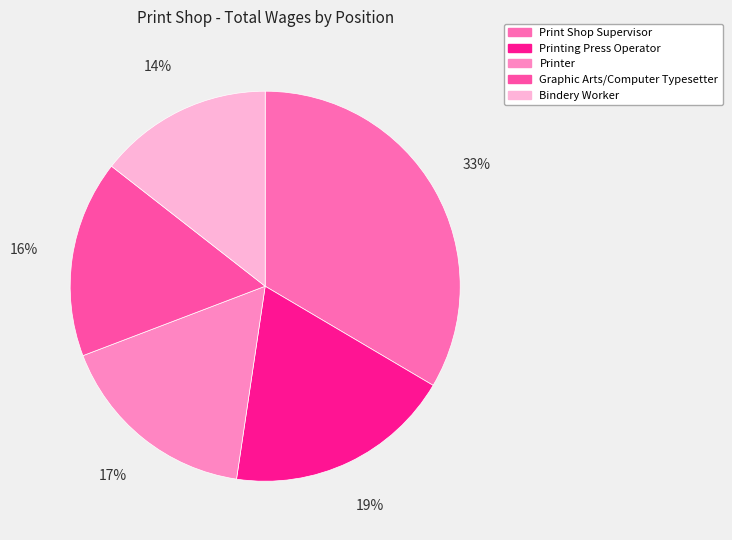

True or false: Printer accounts for 6% of the total.

False